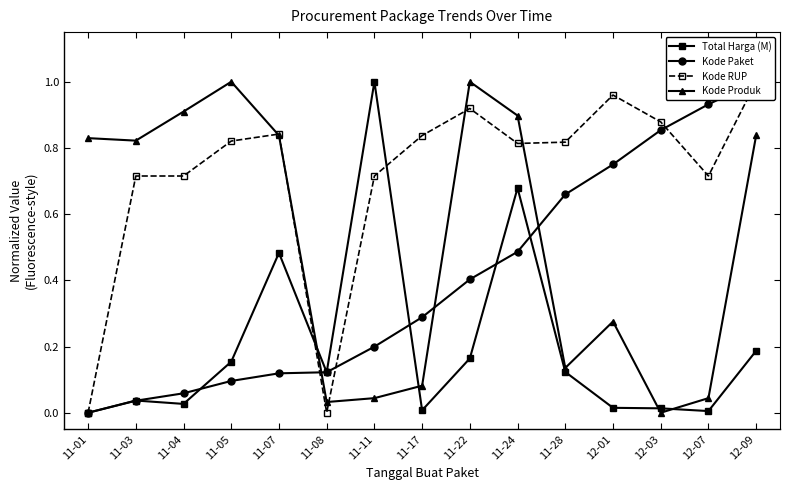

What position from the right is 11-01?

15